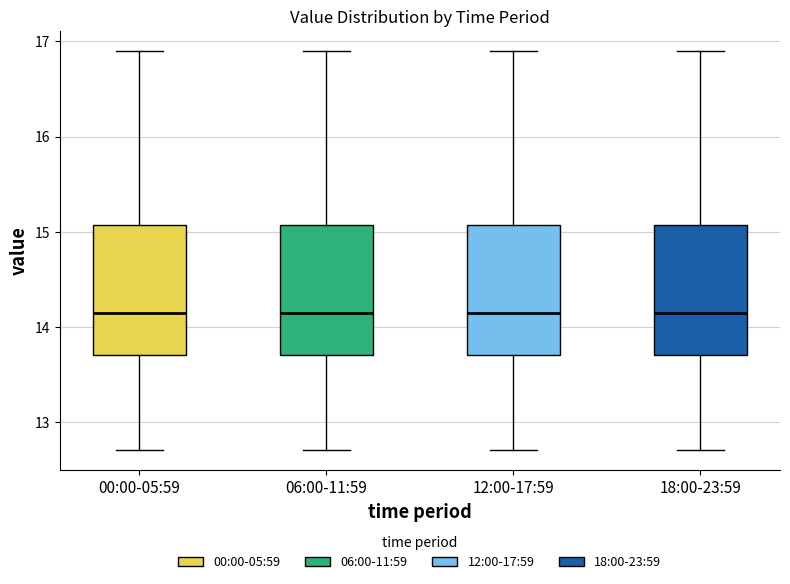

Reading left to right, read every box against the y-axis: the position of its median line, the range the box covers, and the ends of its whiskers. The values are not printed on the chart, so give them approximately, as read against the axis.

00:00-05:59: median 14.2, box 13.7 to 15.1, whiskers 12.7 to 16.9
06:00-11:59: median 14.2, box 13.7 to 15.1, whiskers 12.7 to 16.9
12:00-17:59: median 14.2, box 13.7 to 15.1, whiskers 12.7 to 16.9
18:00-23:59: median 14.2, box 13.7 to 15.1, whiskers 12.7 to 16.9